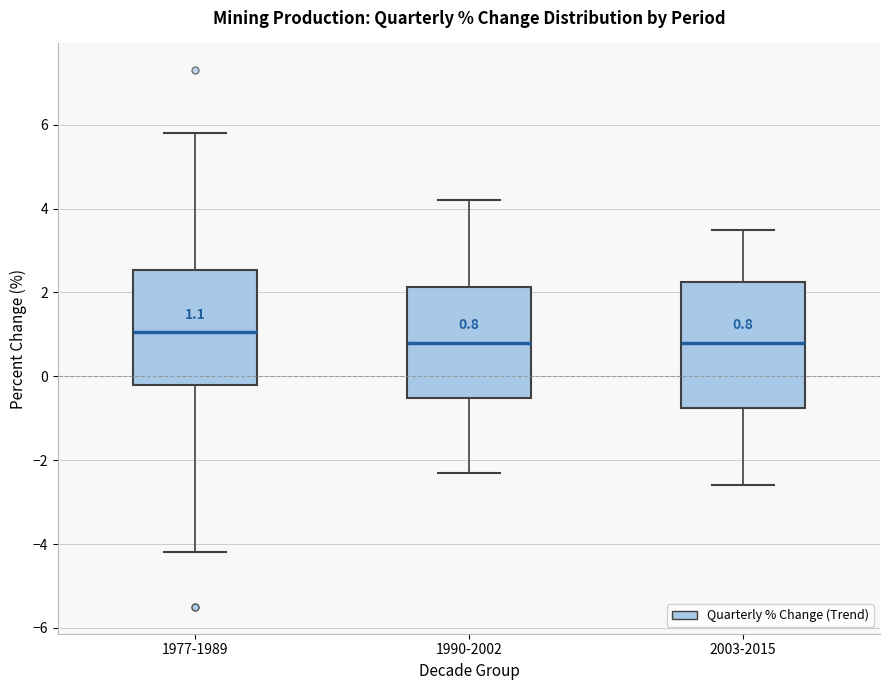

Comparing the boxes themselves (not the whiskers), which one is the tallest?

2003-2015